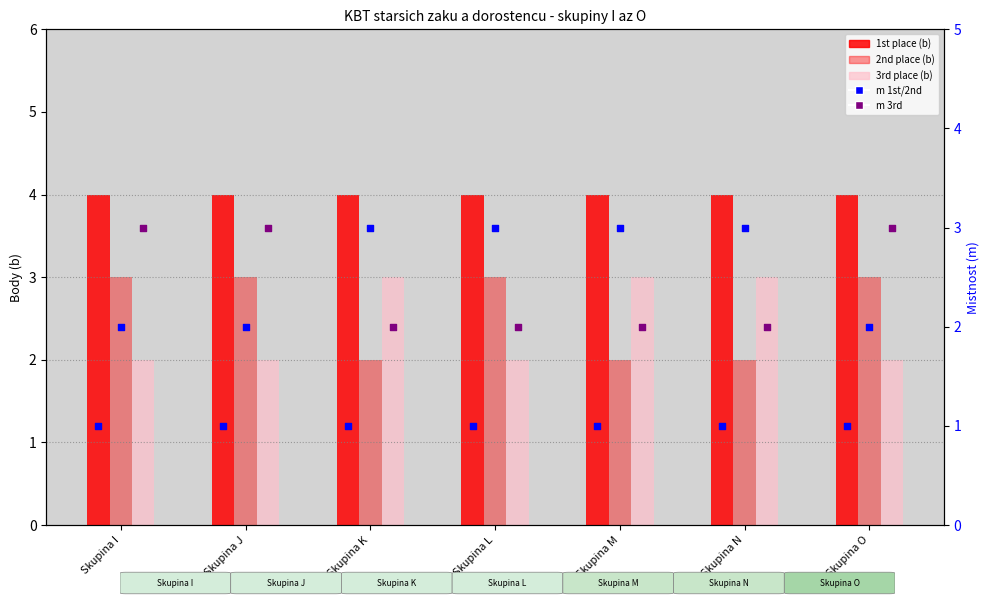

Is the value of m 3rd at Skupina J greater than the value of 3rd place (b) at Skupina M?

No